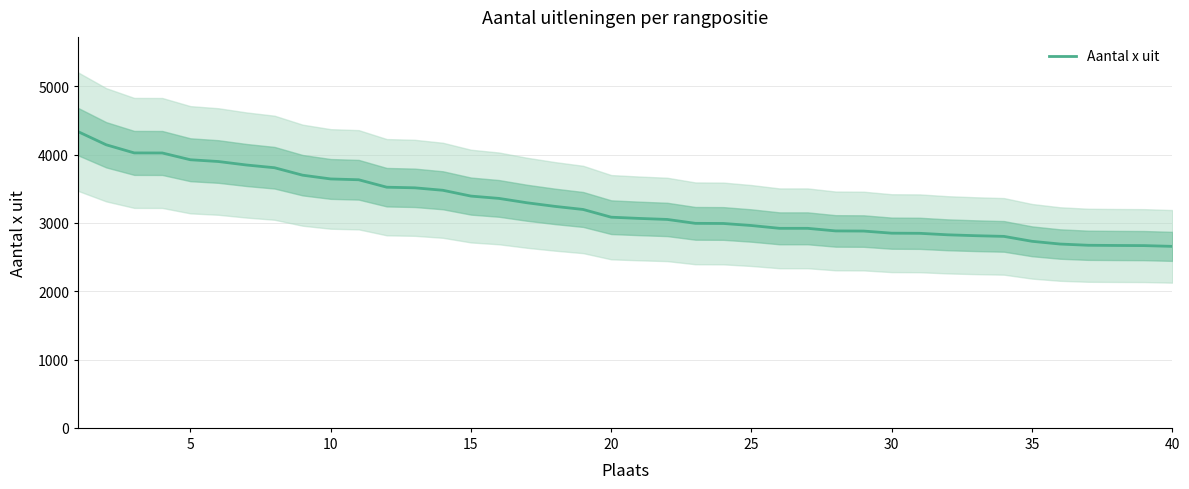

What is the minimum value for Aantal x uit?

2657